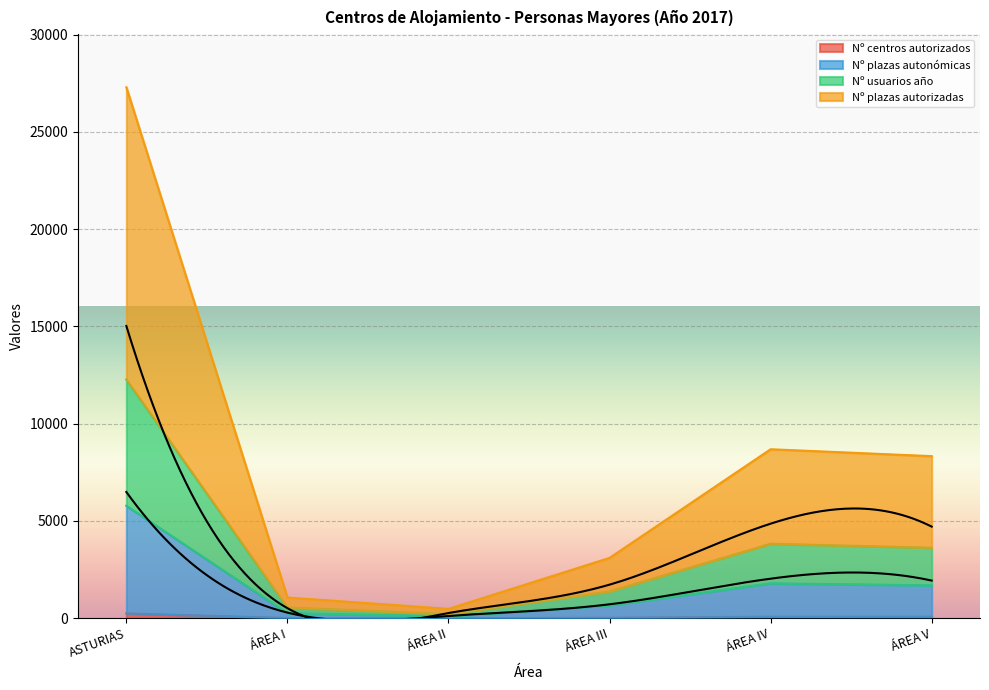

Where does the Nº usuarios año series first go above 3624?

ASTURIAS